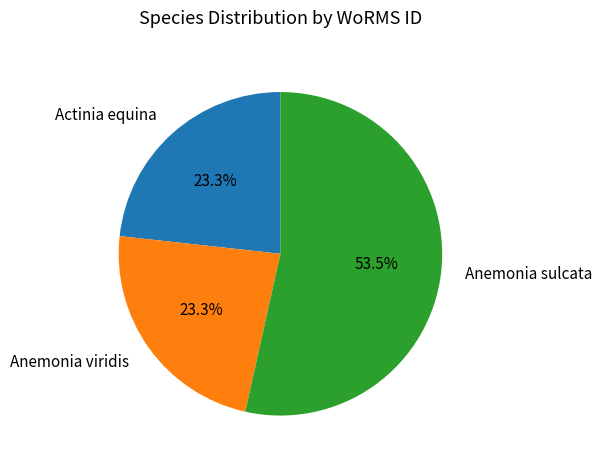

How many segments does this pie chart have?

3